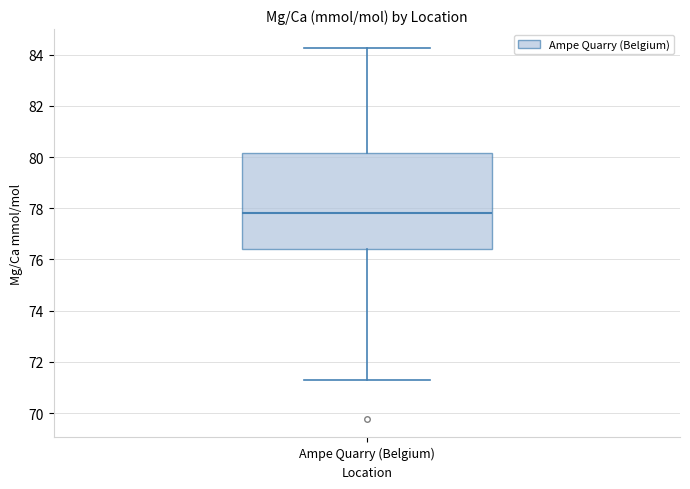

Read this box plot against the y-axis: the position of the median line, the range covered by the box, and the ends of both whiskers. The values are not printed on the chart, so give them approximately, as read against the axis.

median 77.8, box 76.4 to 80.2, whiskers 71.2 to 84.2